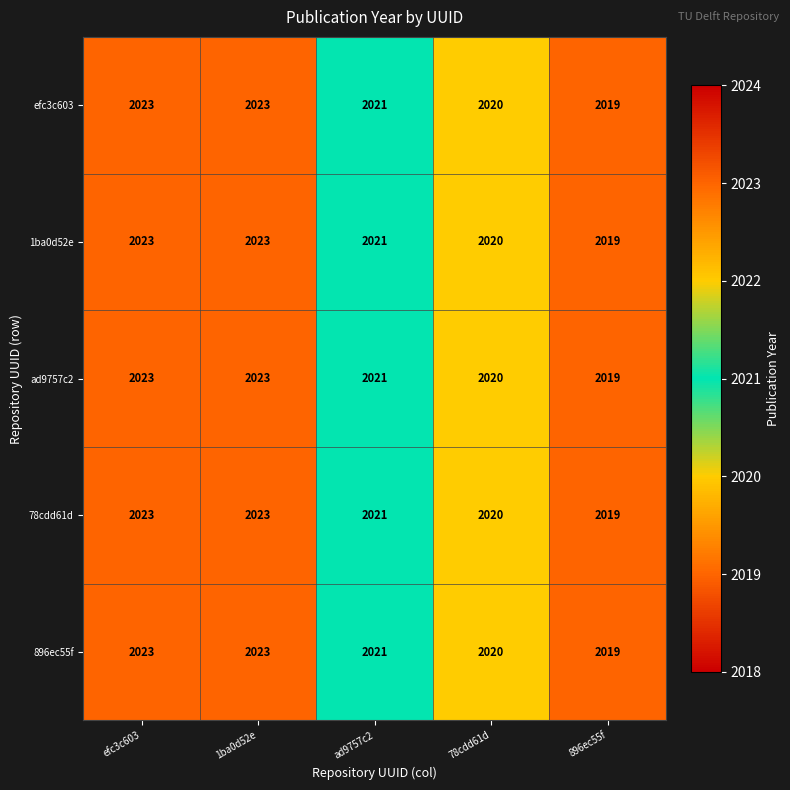

What is the sum of the ad9757c2 values at 78cdd61d and 1ba0d52e?

4043